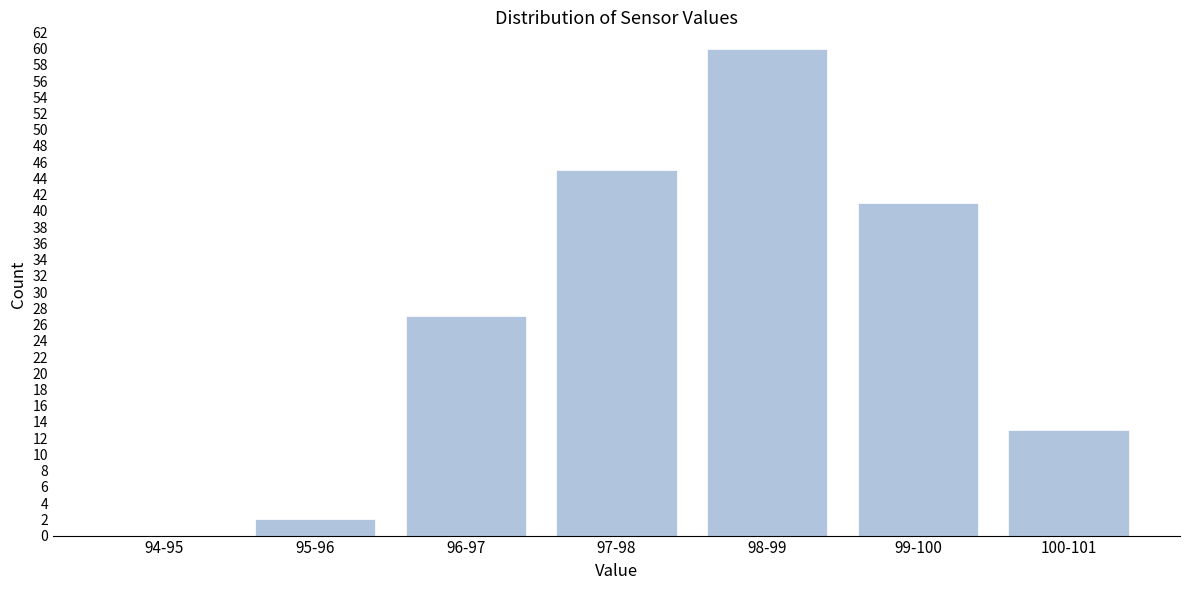

Reading left to right, what are all the values shown in this chart?

94-95=0	95-96=2	96-97=27	97-98=45	98-99=60	99-100=41	100-101=13